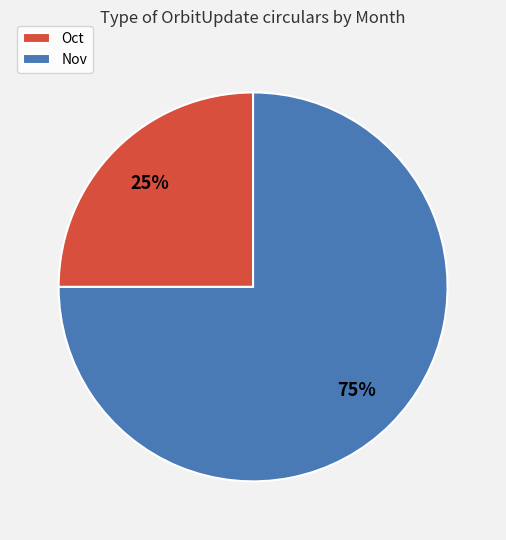

The Nov slice represents 65% of the pie. True or false?

False